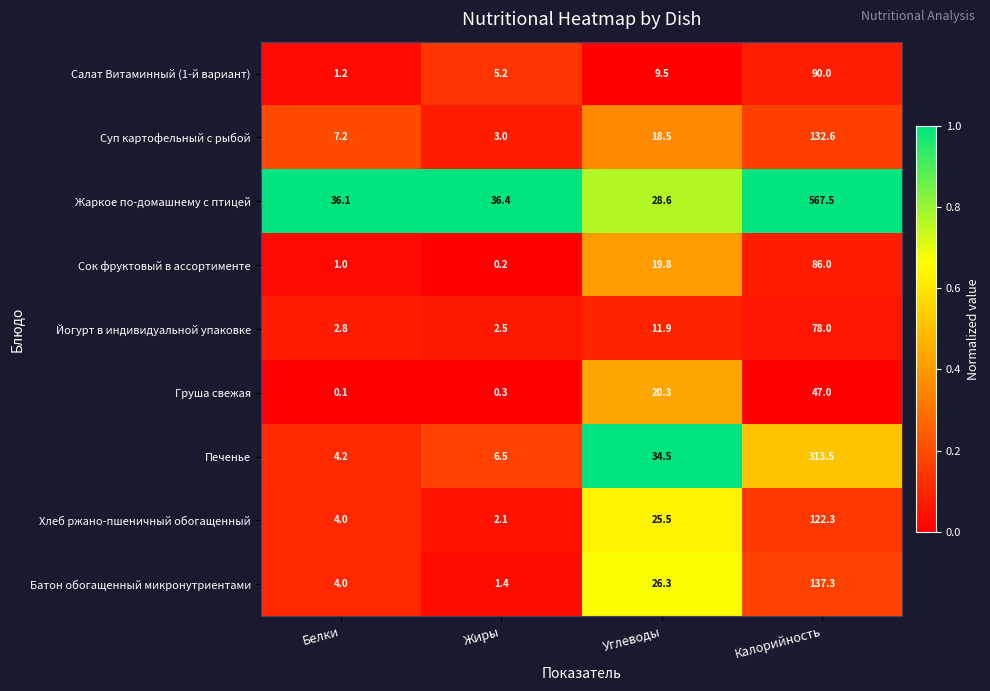

At which category is the sum across all series the highest?

Калорийность